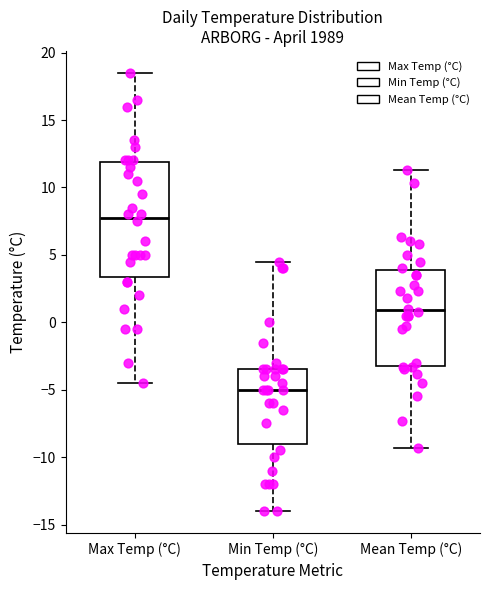

Where does the upper whisker of the box for Min Temp (°C) end on the y-axis? The values are not printed on the chart, so give them approximately, as read against the axis.

4.5